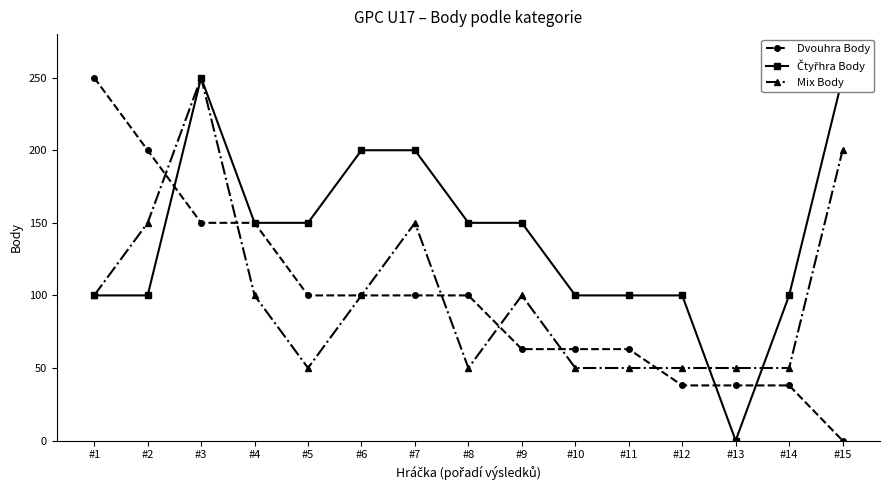

Which series has the largest total across all categories?

Čtyřhra Body